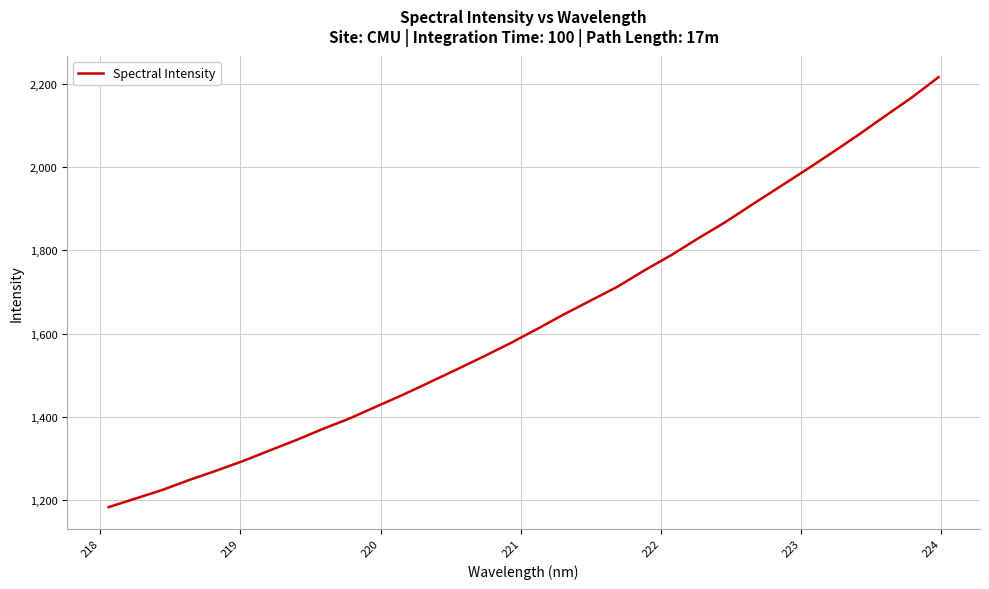

What is the difference between the maximum and minimum values?

1034.0